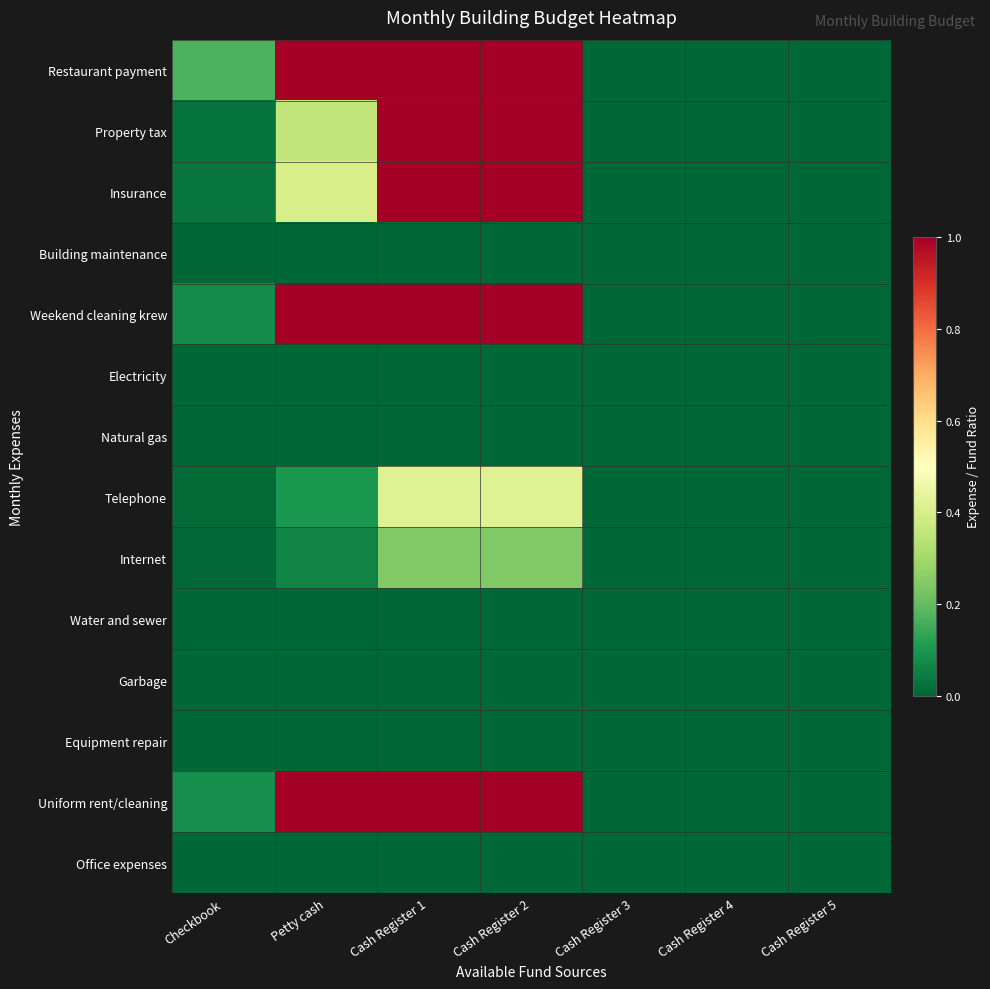

What is the maximum value shown in the chart?

1.0